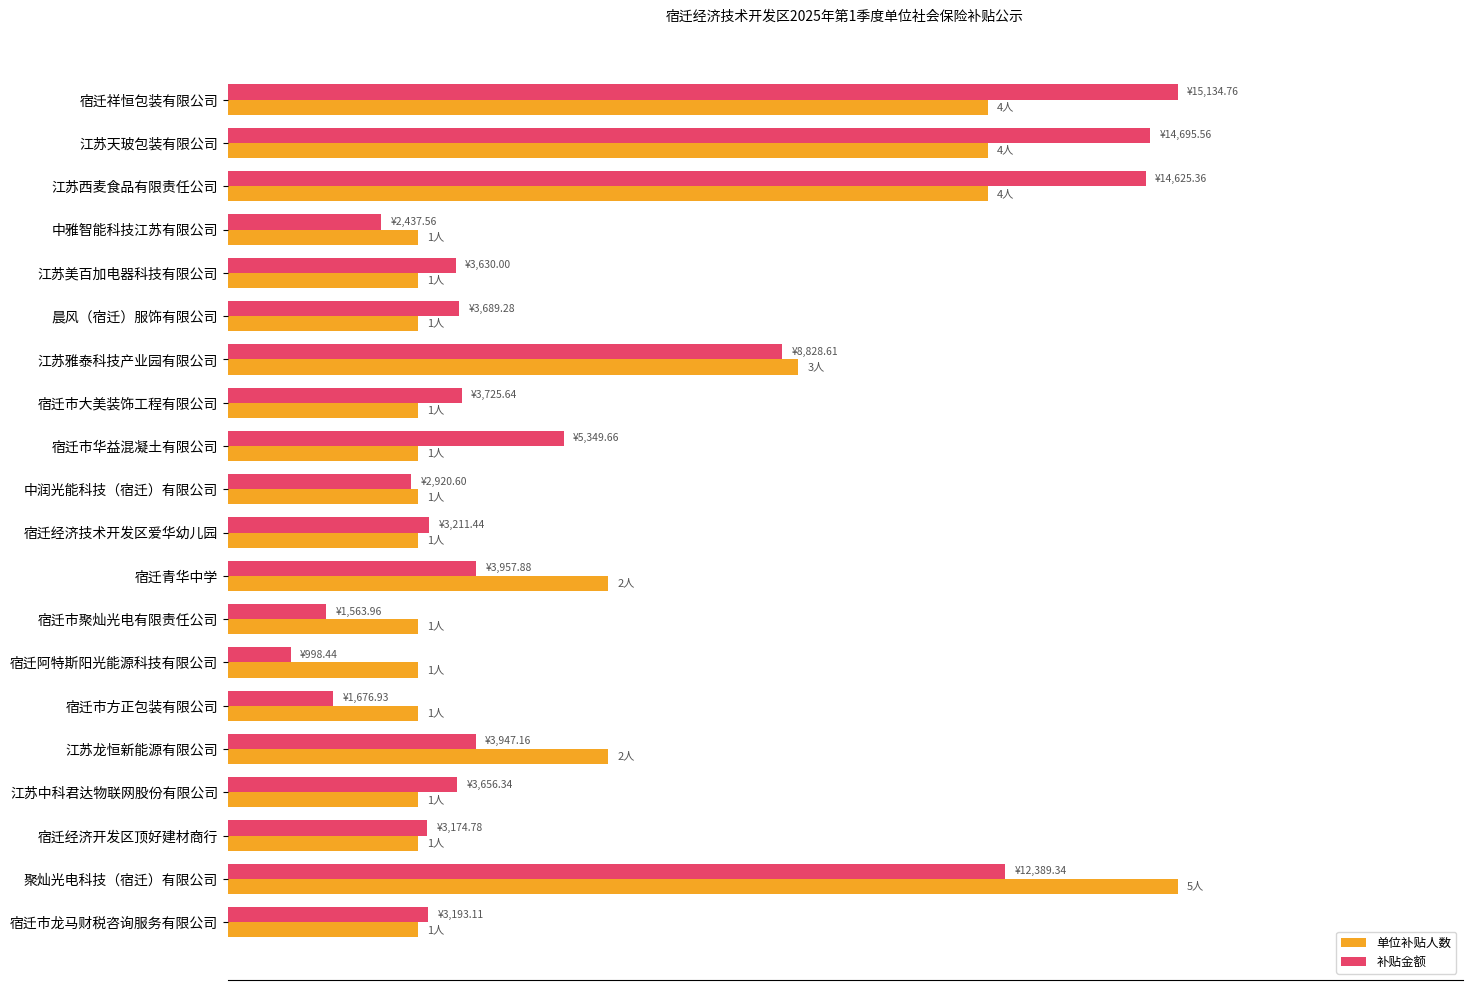

Which series has the widest spread of values?

补贴金额